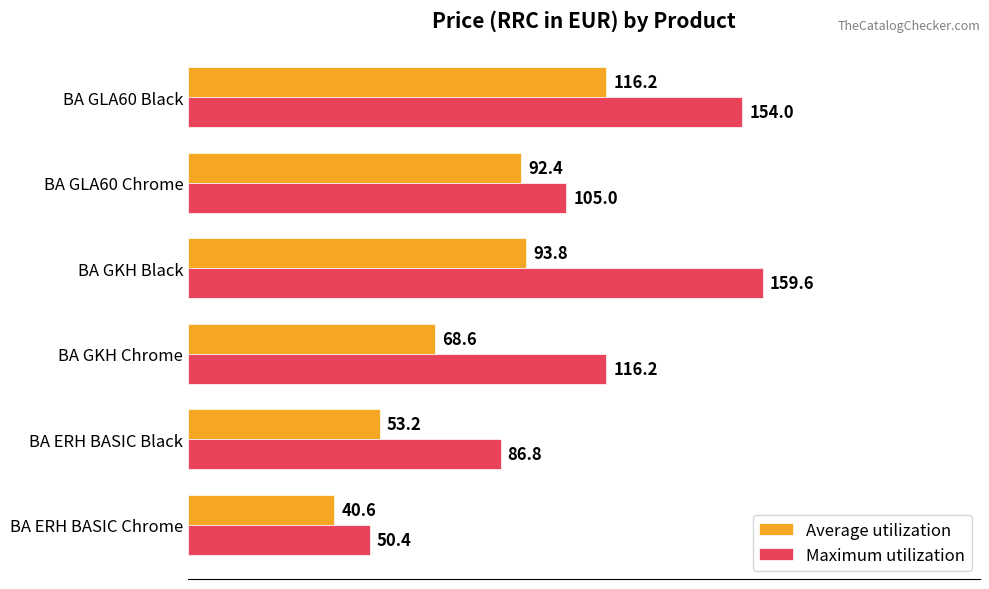

Which series has the widest spread of values?

Maximum utilization